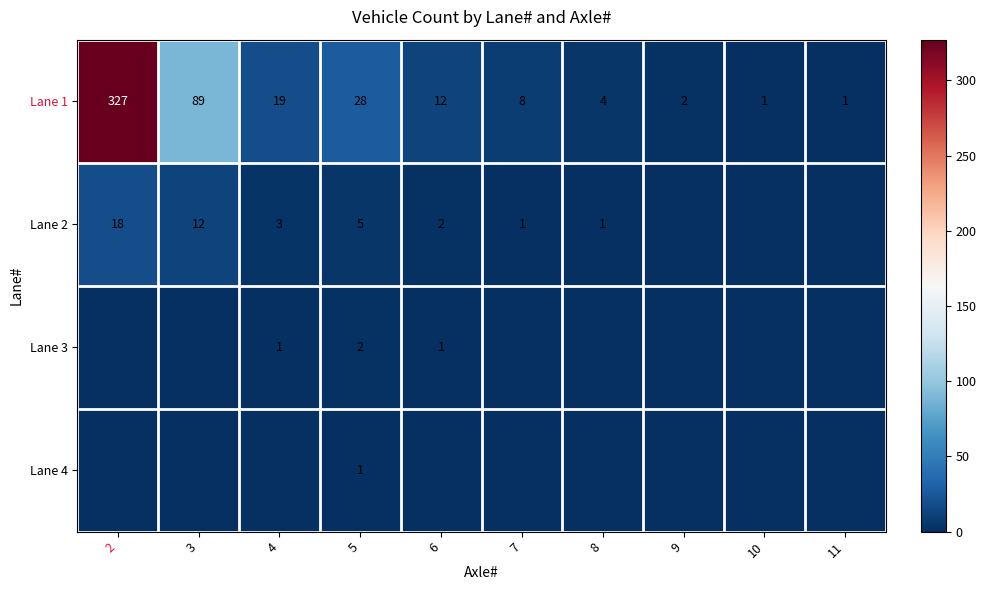

Is it true that Lane 1 equals 28 at 5?

True